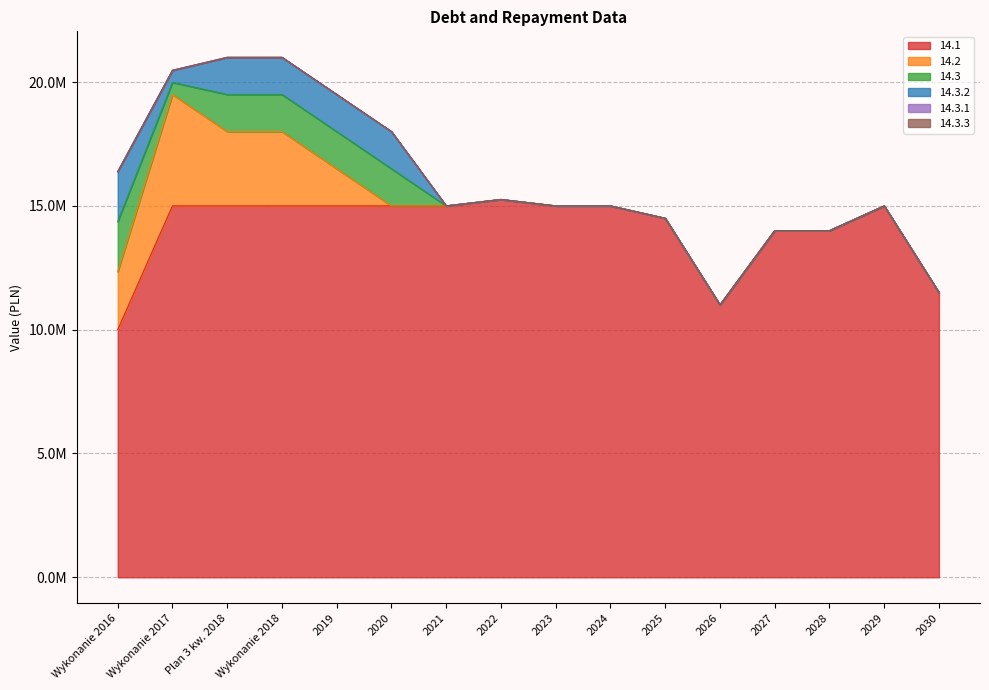

True or false: 14.3.1 has more than 0 points higher than both neighbors.

False